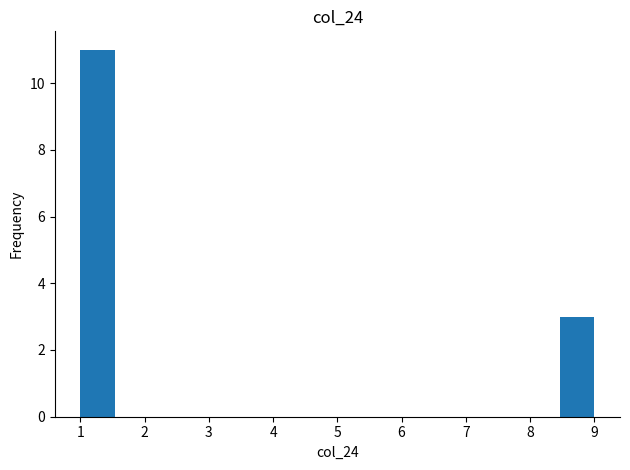

Reading left to right, list every bar in this chart as the range it spans on the x-axis followed by its height. Neither the bar edges nor the heights are printed on the chart, so give them approximately, as read against the axes.

1.0 to 1.5: 11
1.5 to 2.1: 0
2.1 to 2.6: 0
2.6 to 3.1: 0
3.1 to 3.7: 0
3.7 to 4.2: 0
4.2 to 4.7: 0
4.7 to 5.3: 0
5.3 to 5.8: 0
5.8 to 6.3: 0
6.3 to 6.9: 0
6.9 to 7.4: 0
7.4 to 7.9: 0
7.9 to 8.5: 0
8.5 to 9.0: 3